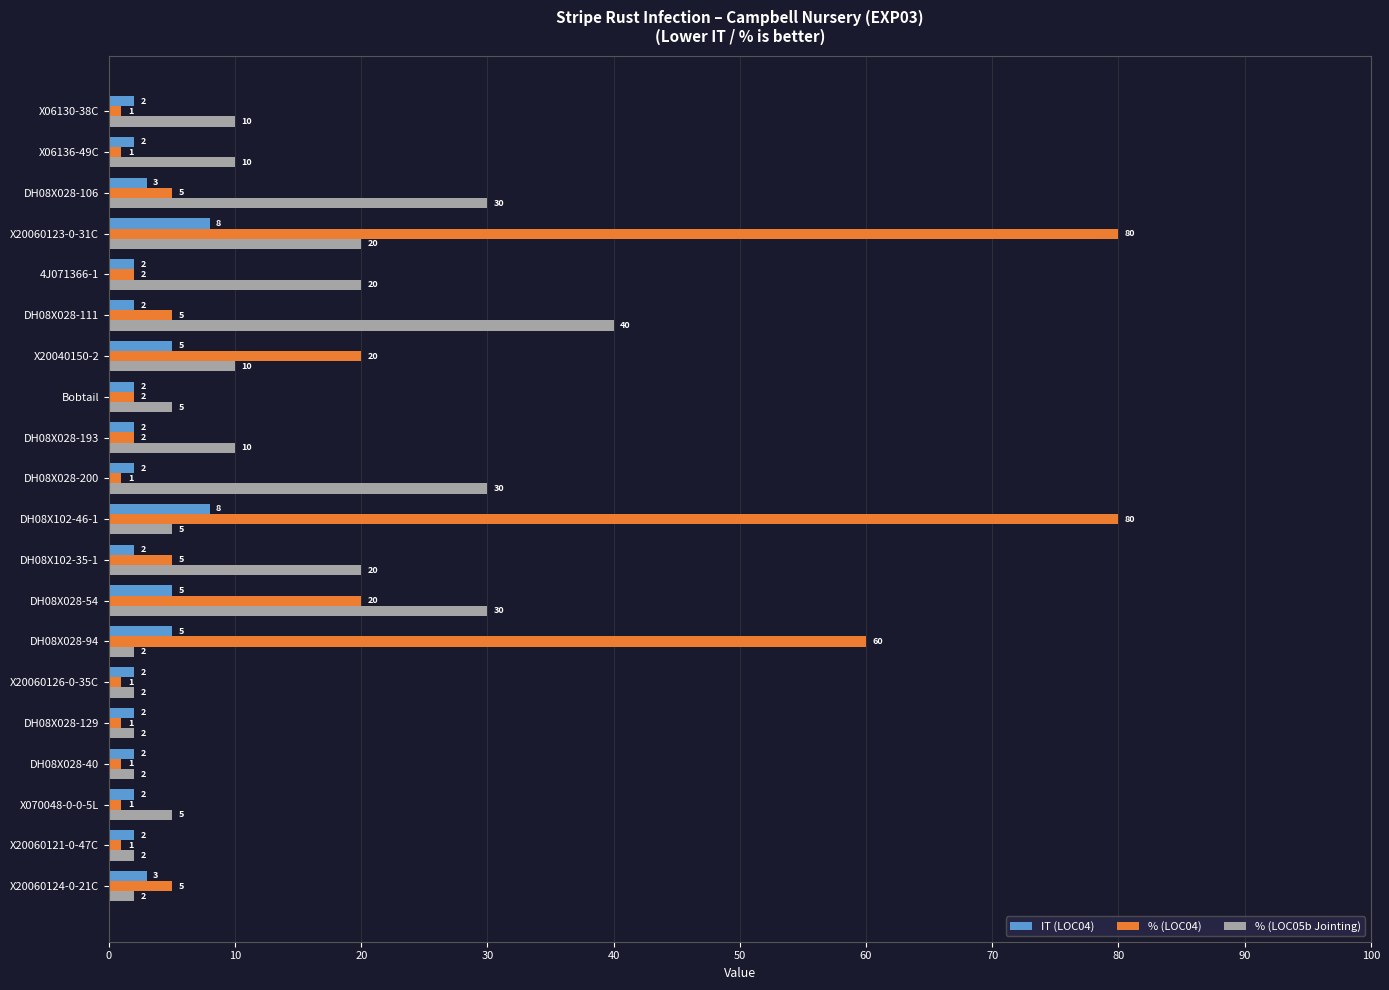

Between DH08X102-35-1 and DH08X028-54, which series saw the biggest shift?

% (LOC04)